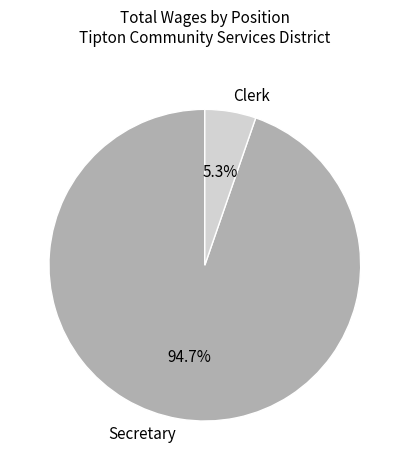

Is it true that Clerk is 5% of the pie?

True